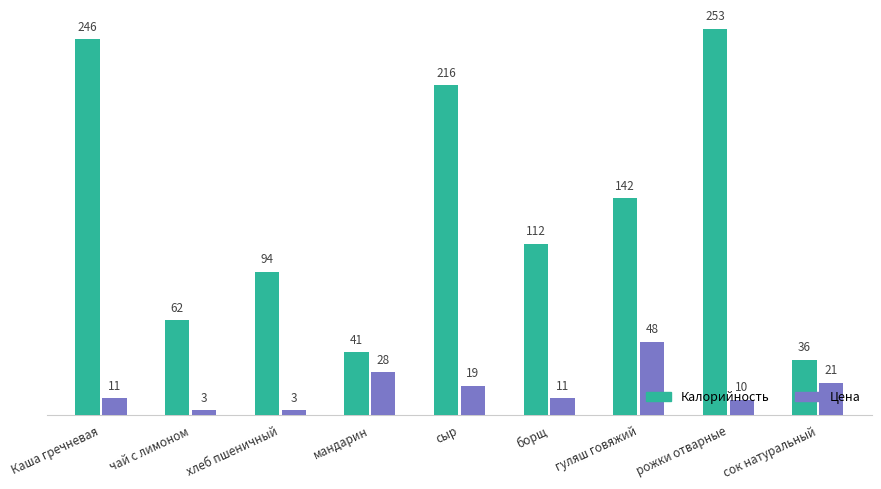

Reading left to right, extract all data points from this chart.

Калорийность: Каша гречневая=246	чай с лимоном=62	хлеб пшеничный=94	мандарин=41	сыр=216	борщ=112	гуляш говяжий=142	рожки отварные=253	сок натуральный=36
Цена: Каша гречневая=11	чай с лимоном=3	хлеб пшеничный=3	мандарин=28	сыр=19	борщ=11	гуляш говяжий=48	рожки отварные=10	сок натуральный=21